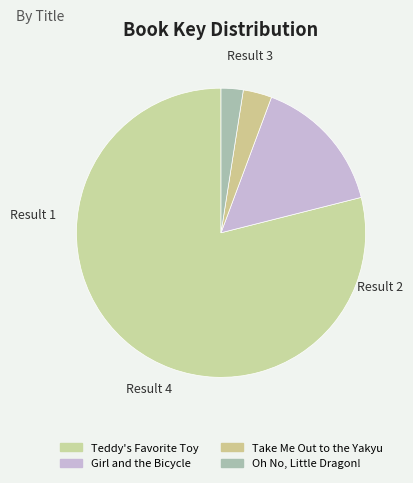

Is there a majority slice in this chart?

Yes